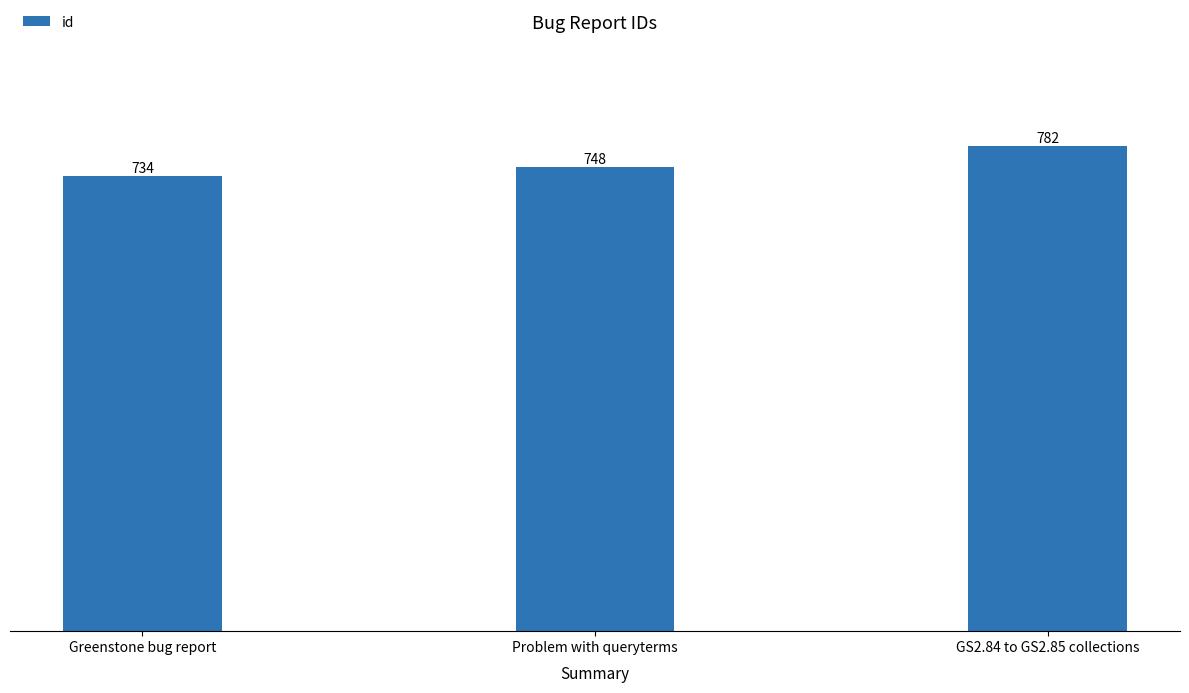

Is it true that the value at Greenstone bug report is 1306?

False